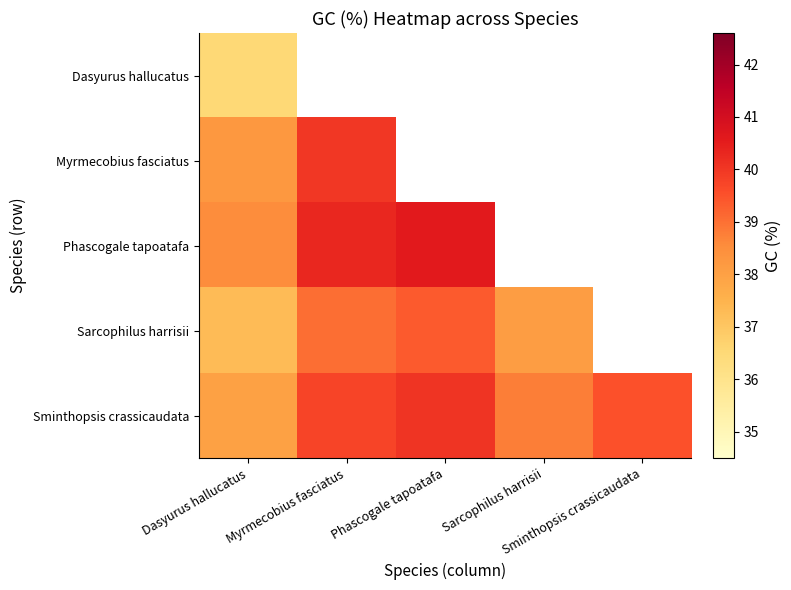

Which has a higher value, Dasyurus hallucatus or Phascogale tapoatafa?

Phascogale tapoatafa